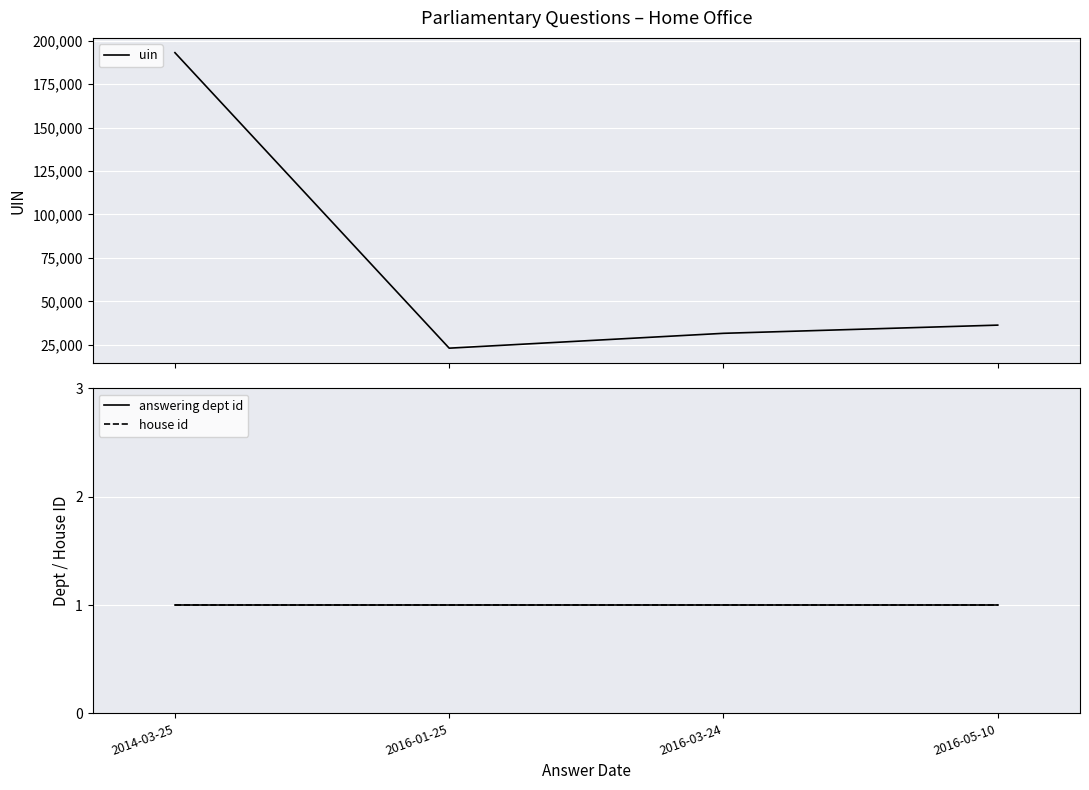

How many values in the uin series exceed 36355?

1